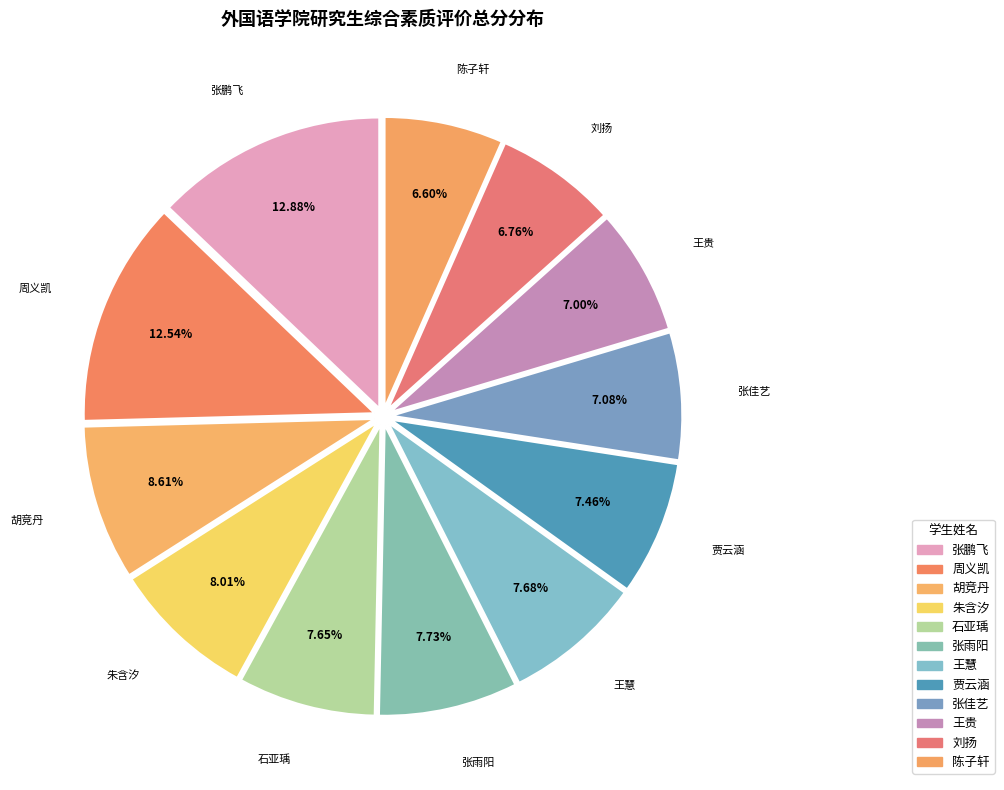

What is the change in value from 贾云涵 to 陈子轩?

-10.6